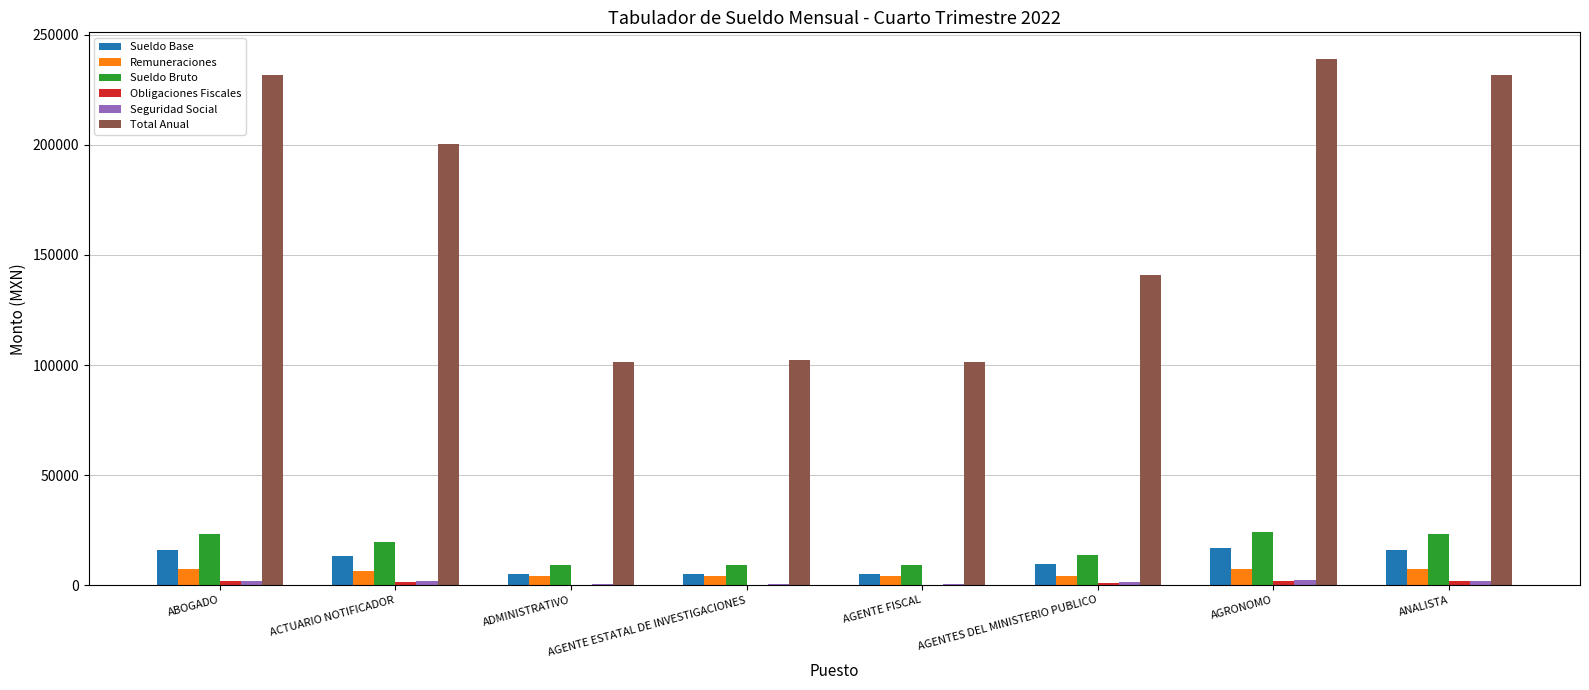

Is the value of Remuneraciones at ACTUARIO NOTIFICADOR greater than the value of Total Anual at ACTUARIO NOTIFICADOR?

No